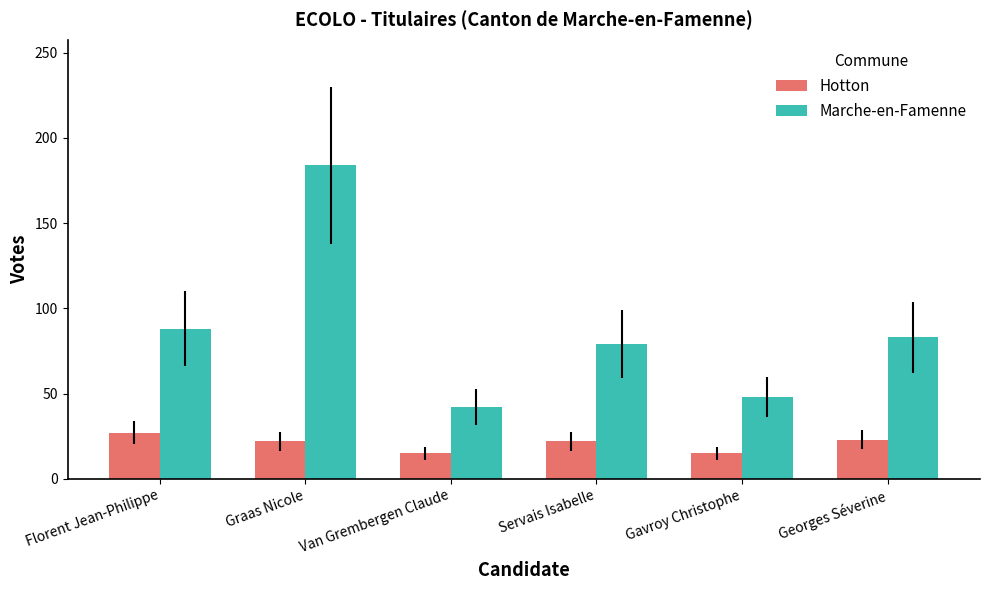

Count the number of data series in this chart.

2